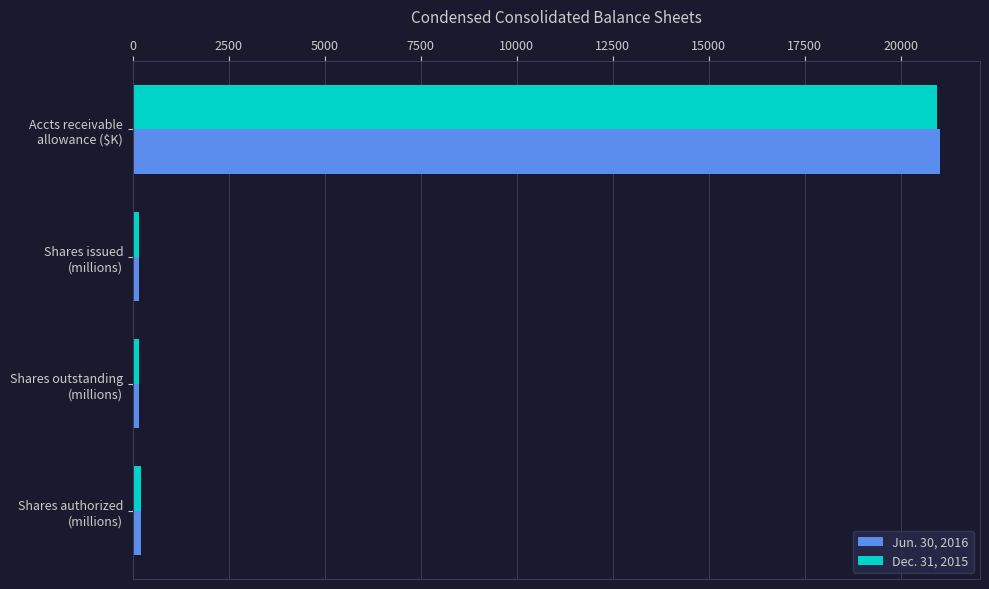

Which series has the largest range (max minus min)?

Jun. 30, 2016